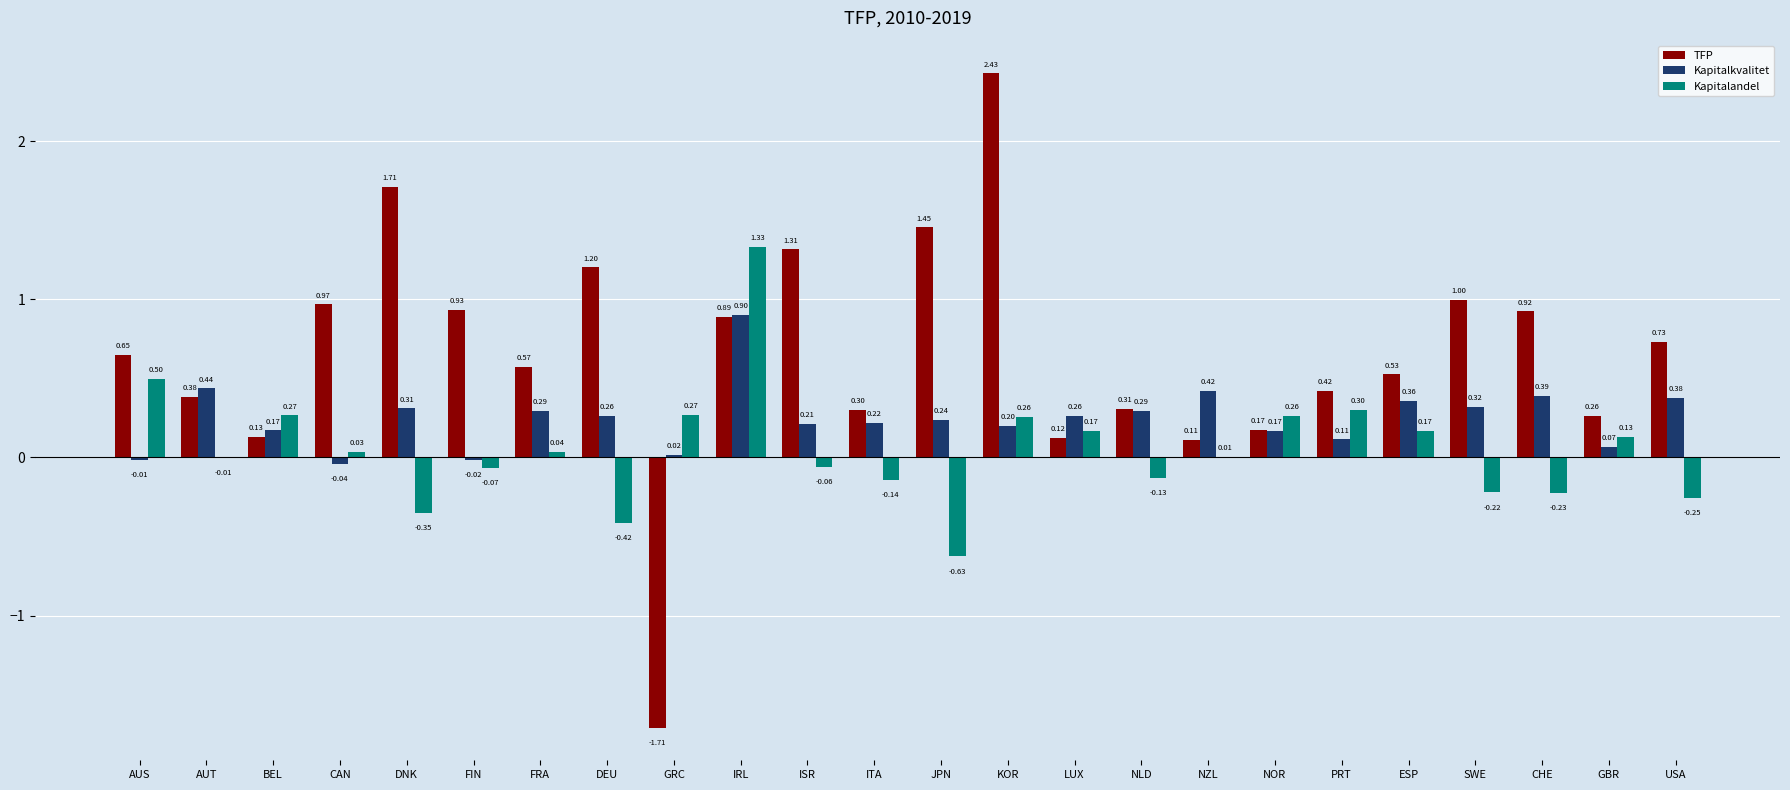

What is the sum of all Kapitalkvalitet values?

6.0